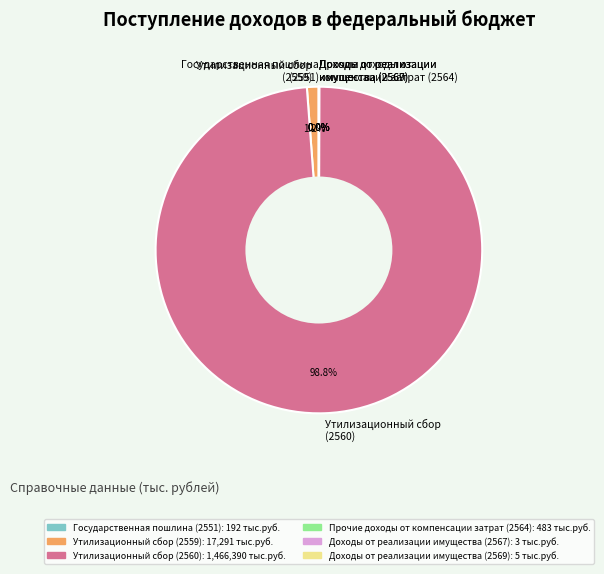

Is there a majority slice in this chart?

Yes